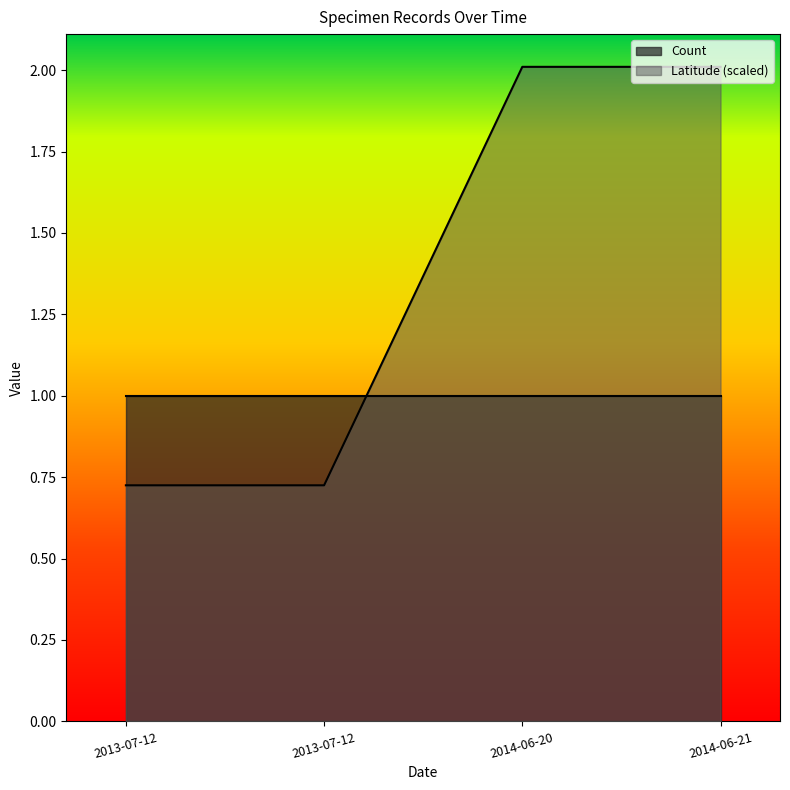

What is the label of the 2nd point from the right?

2014-06-20